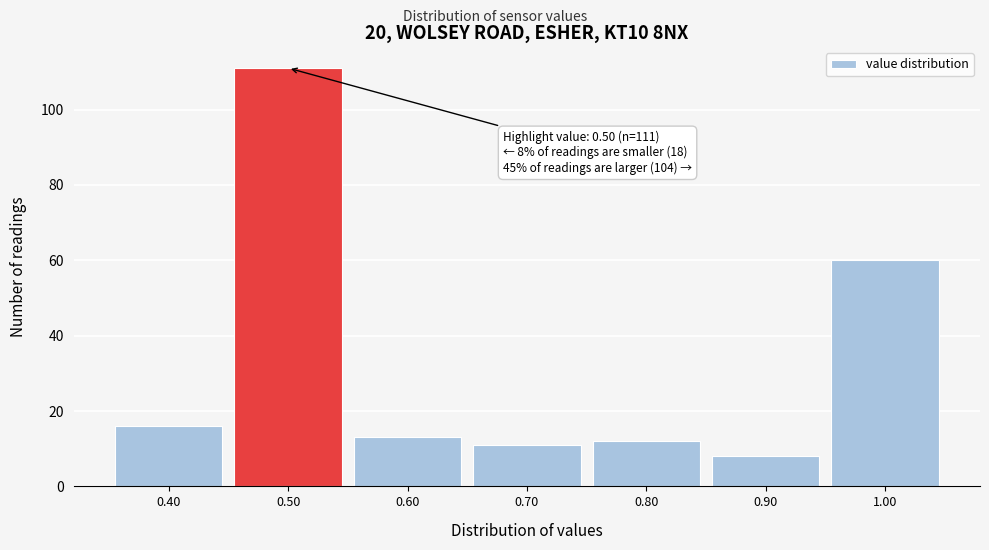

Over which range of the x-axis is the bar tallest?

0.45 to 0.55